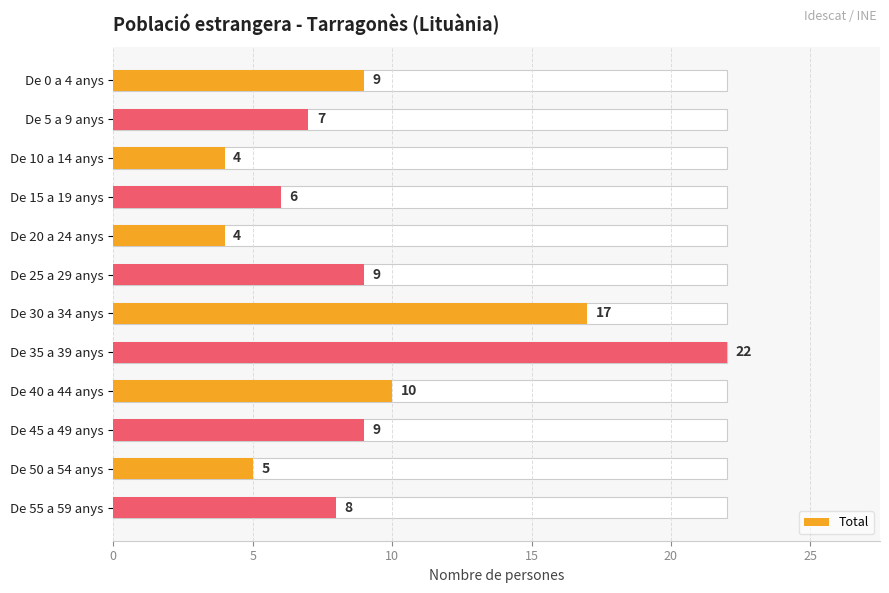

Are the bars horizontal?

Yes